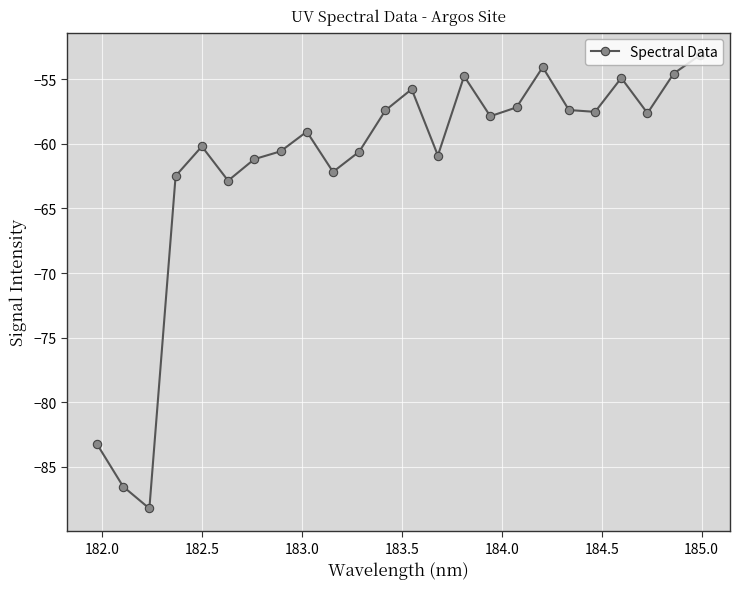

What is the sum of all values?

-1480.2